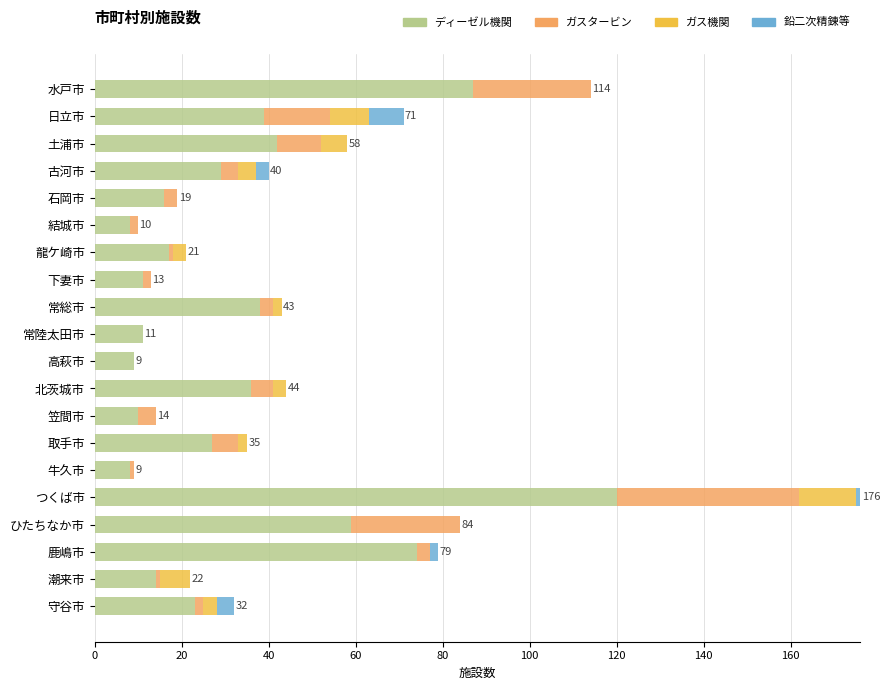

At which category is the sum across all series the highest?

つくば市